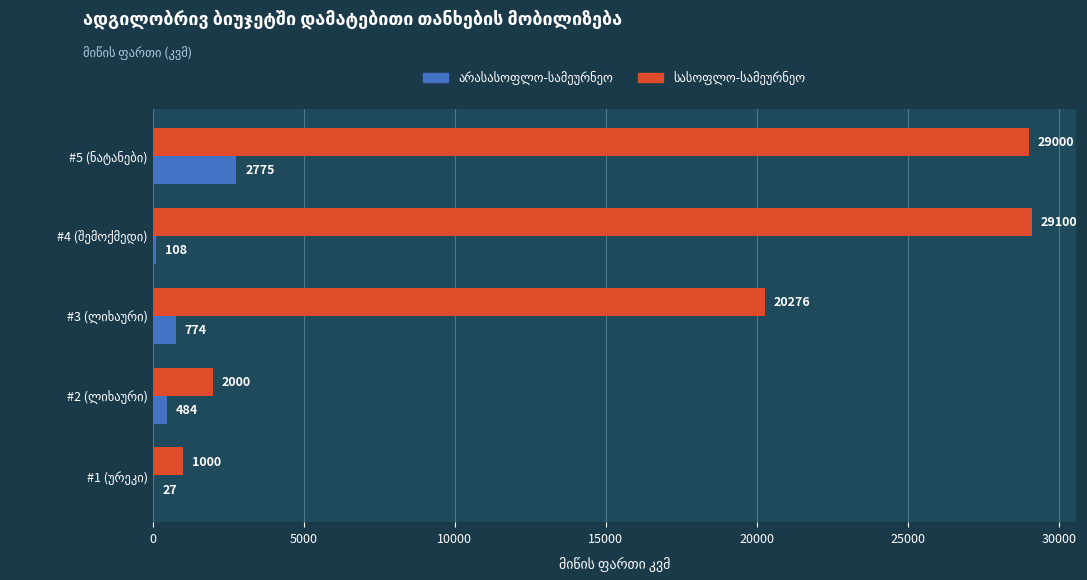

What is the maximum value shown in the chart?

29100